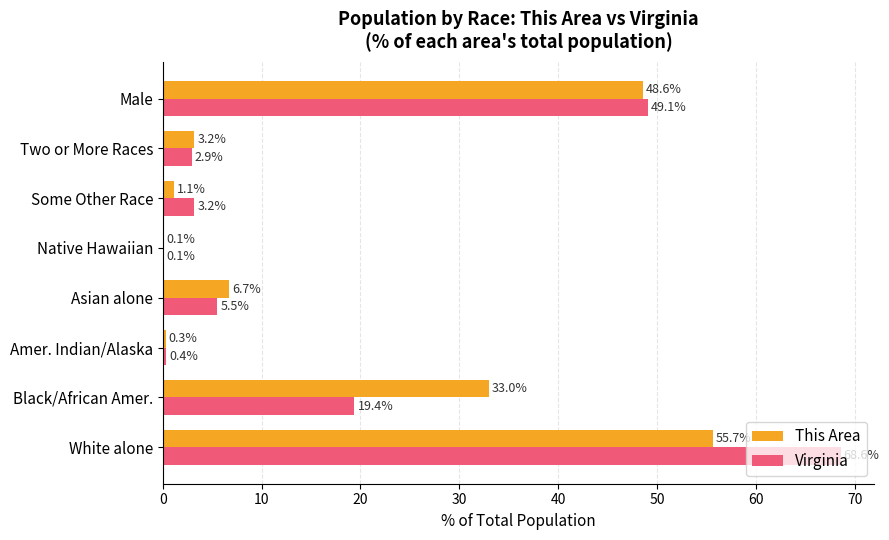

What value does the This Area series have at Black/African Amer.?

33.0